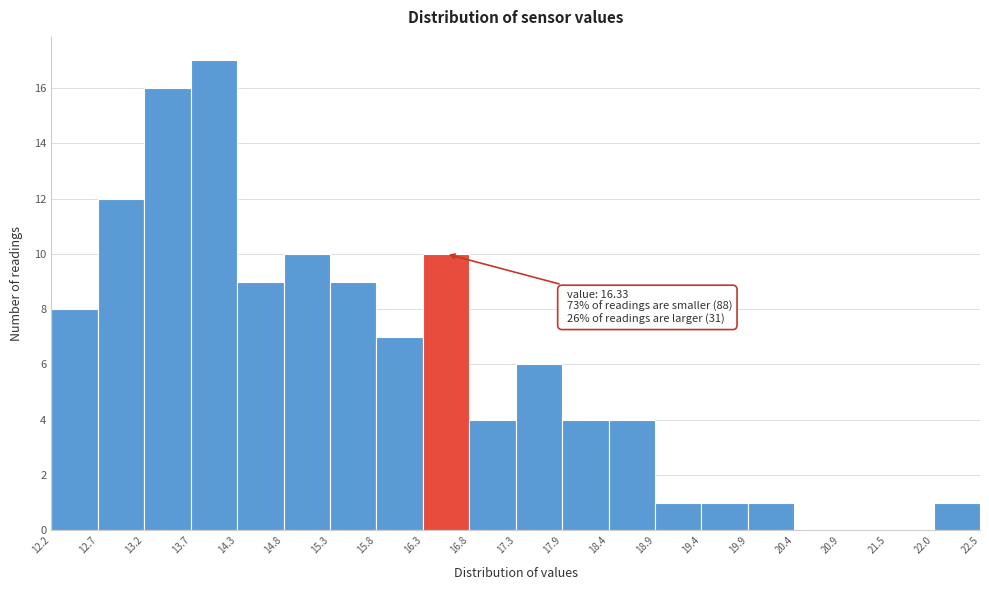

Over which range of the x-axis is the bar tallest?

13.7 to 14.3